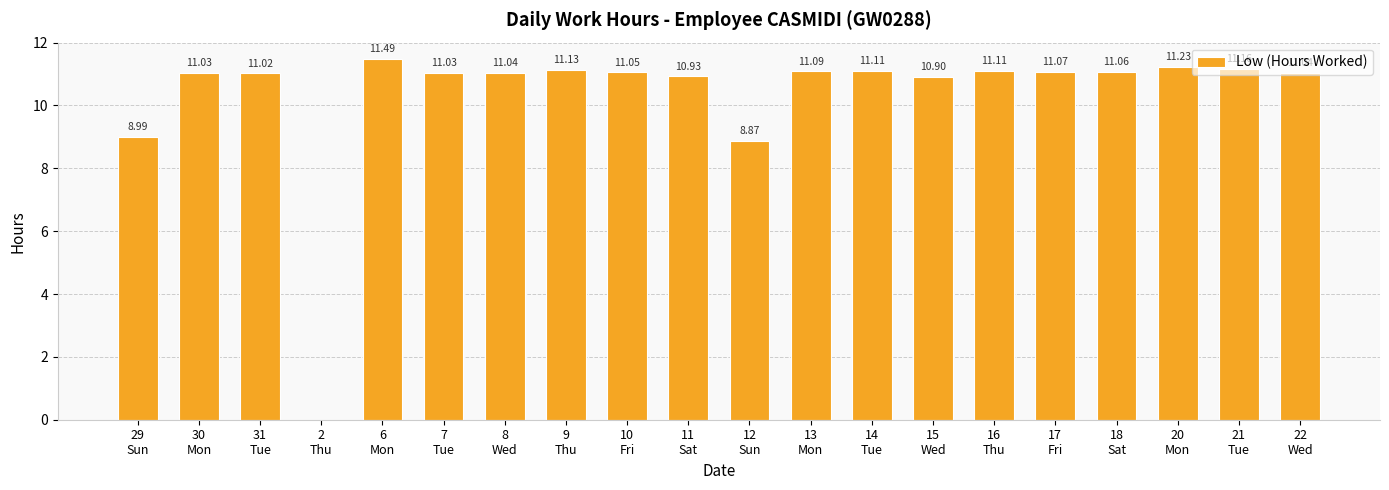

At which label is the value closest to 5?

12
Sun